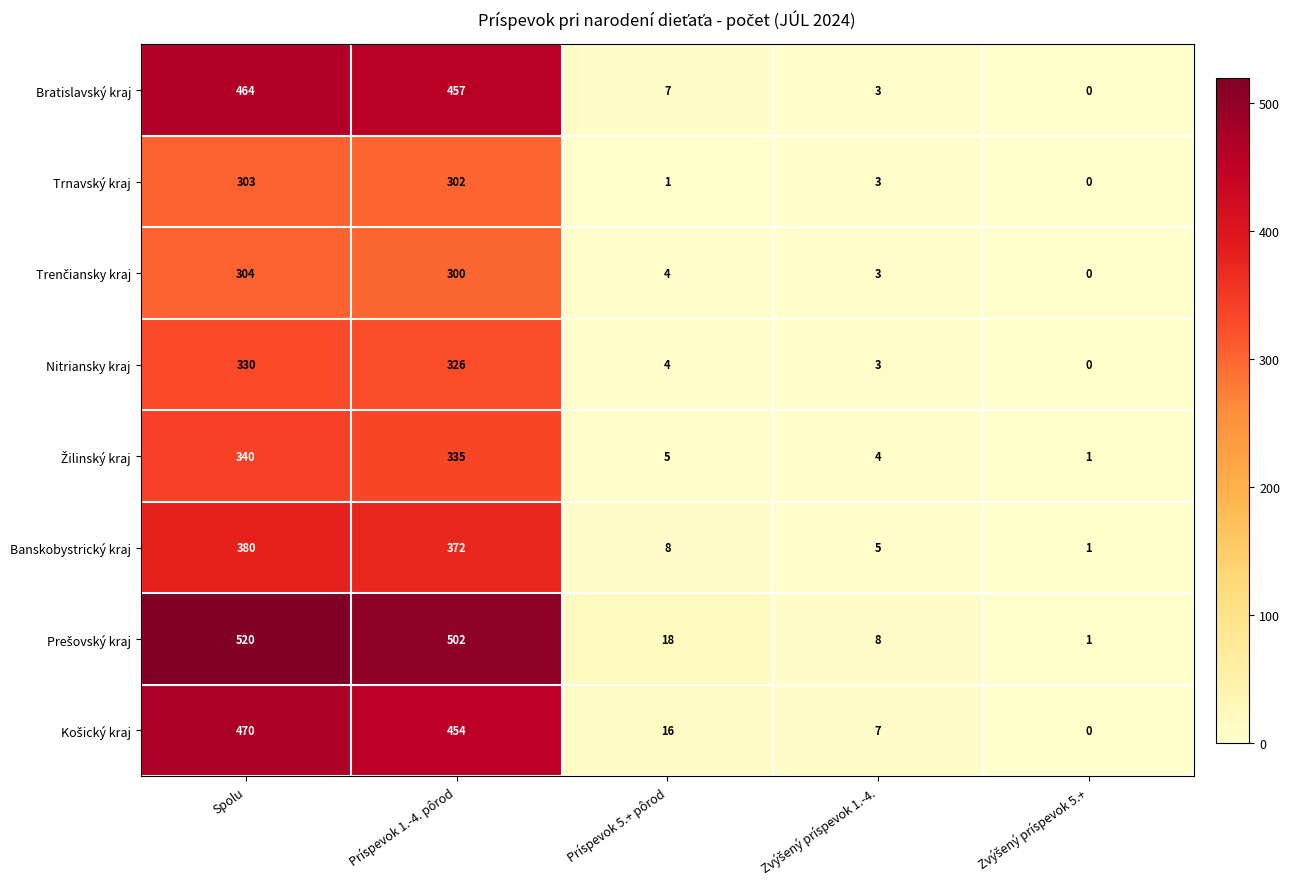

Which label corresponds to the largest value in the chart?

Spolu